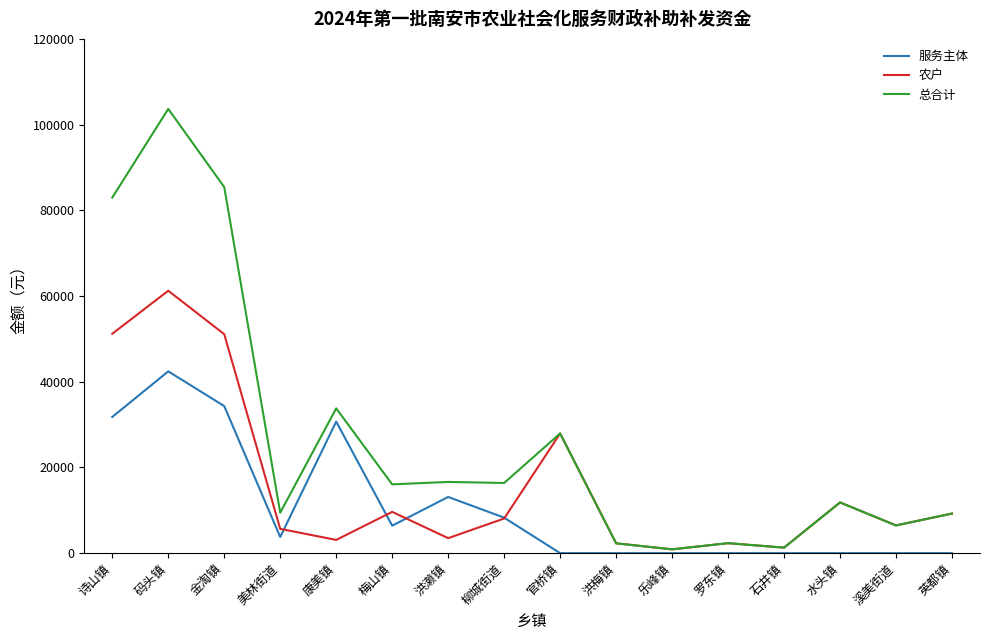

Which series changed the most between 洪濑镇 and 英都镇?

服务主体